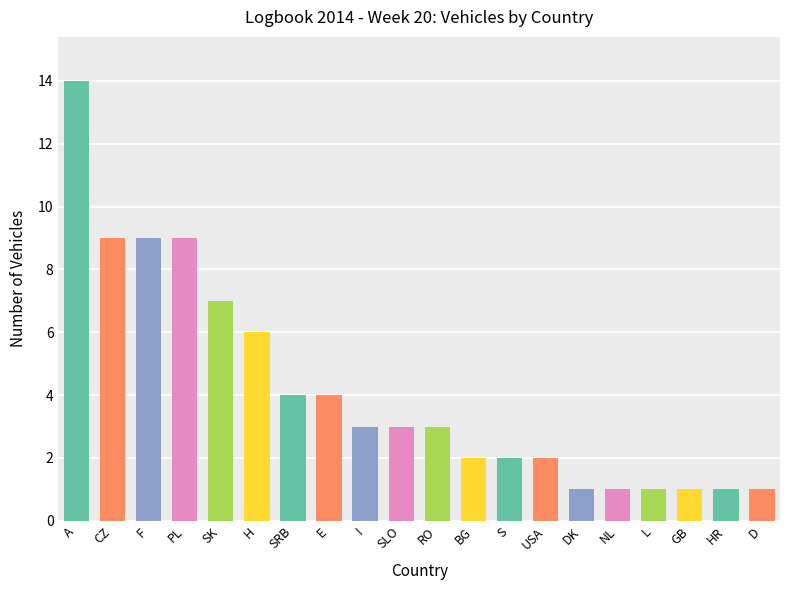

Which category has the highest value across all series?

A